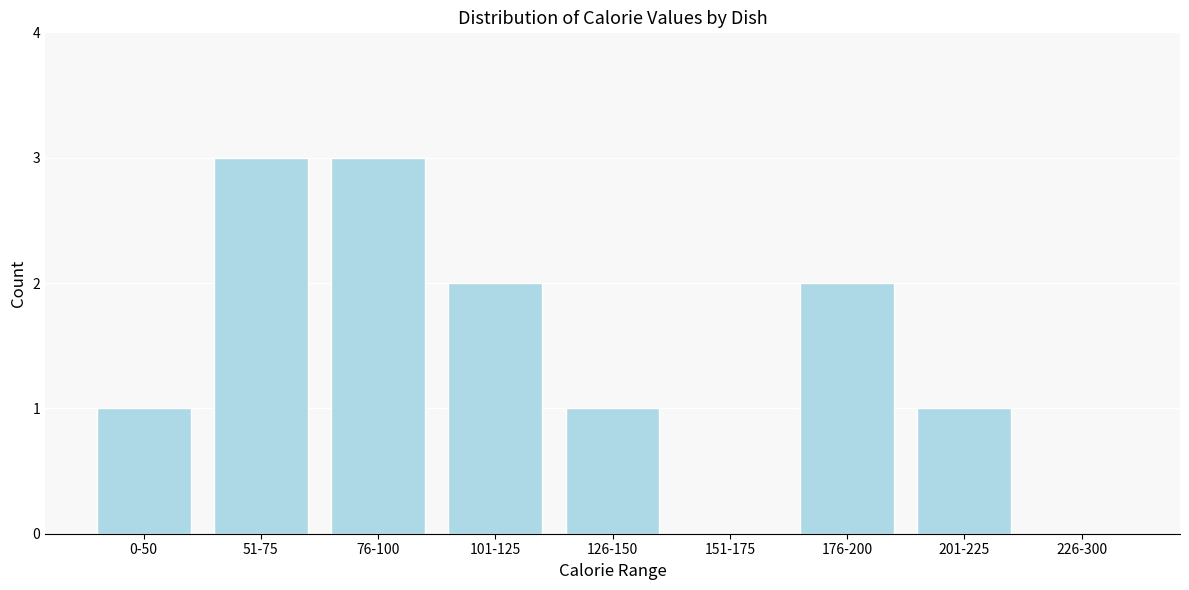

Reading left to right, list all the values displayed in this chart.

0-50=1	51-75=3	76-100=3	101-125=2	126-150=1	151-175=0	176-200=2	201-225=1	226-300=0